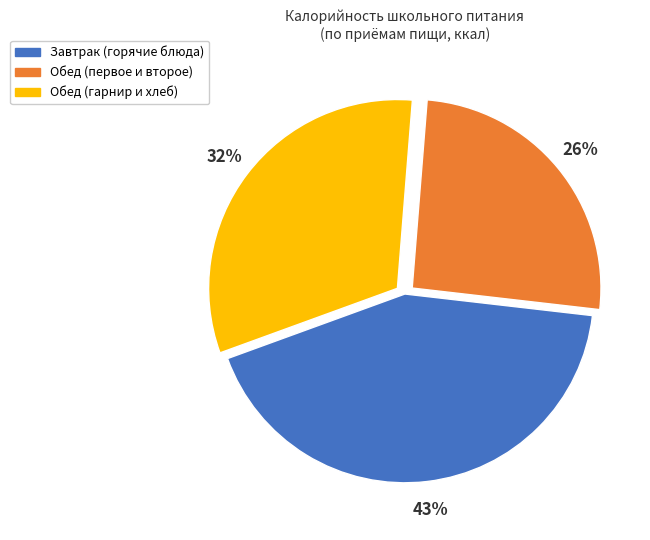

To the nearest percent, what is the difference between the largest and smallest slice percentages?

17%